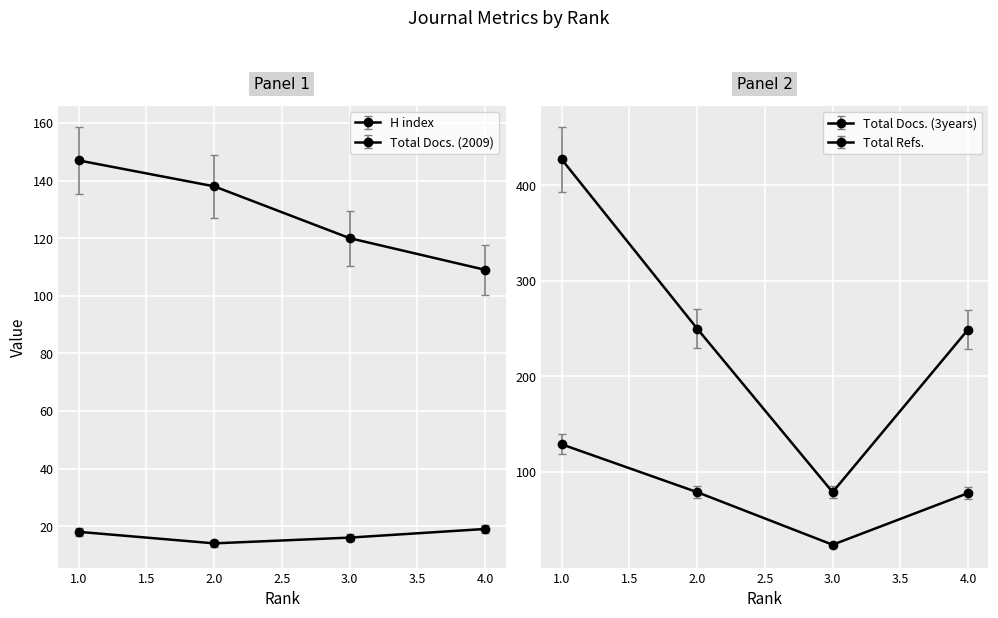

True or false: Total Docs. (3years) and Total Refs. intersect in this chart.

False